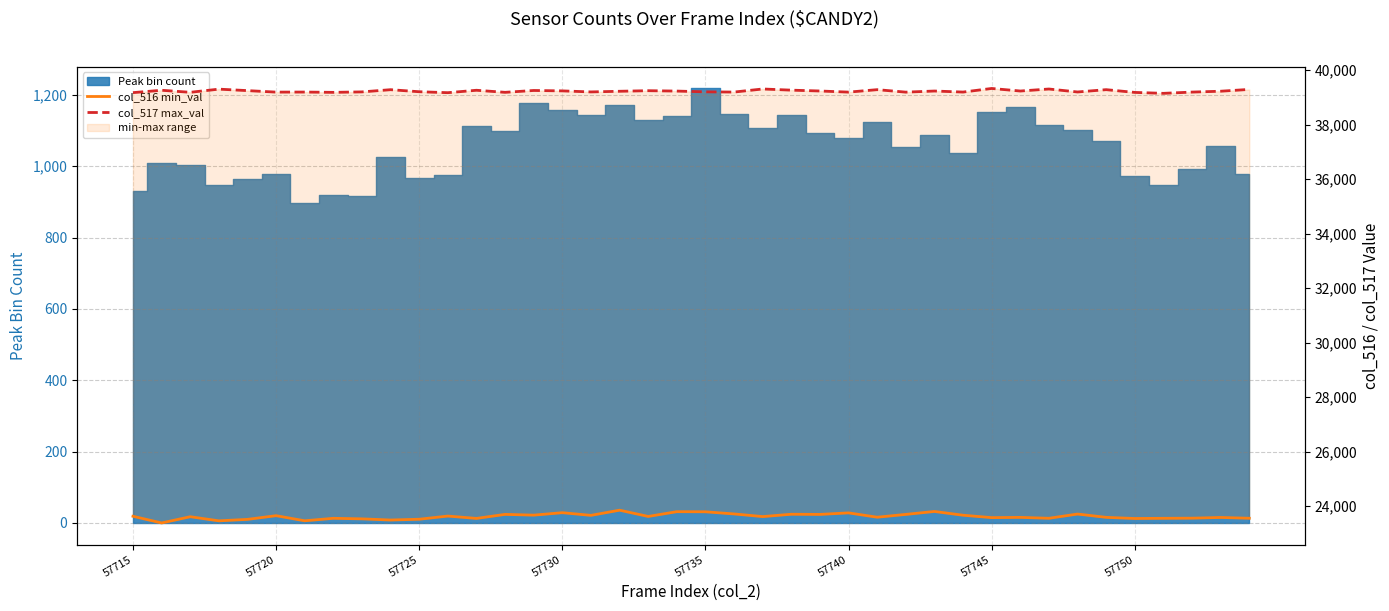

What is the maximum value shown in the chart?

39327